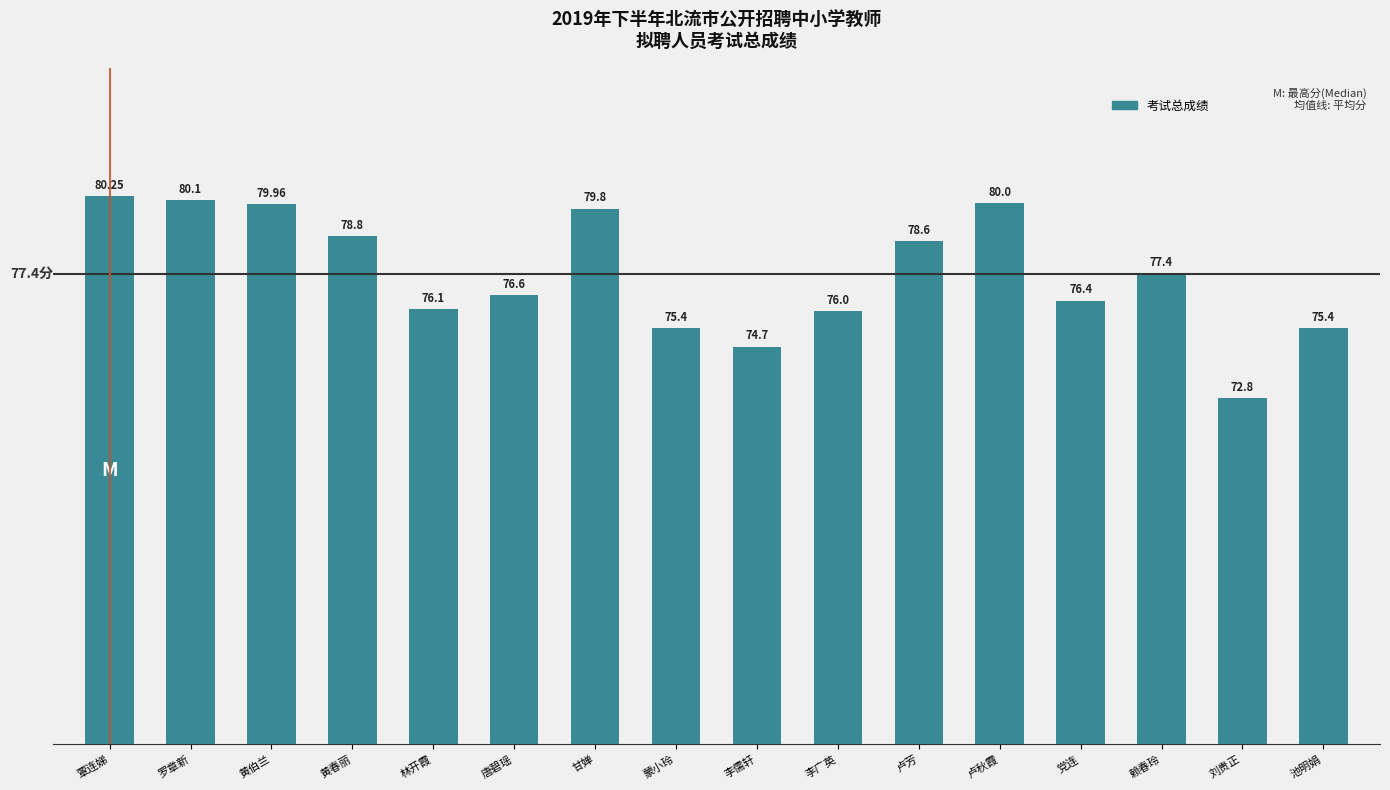

Read the value at 黄伯兰.

80.0